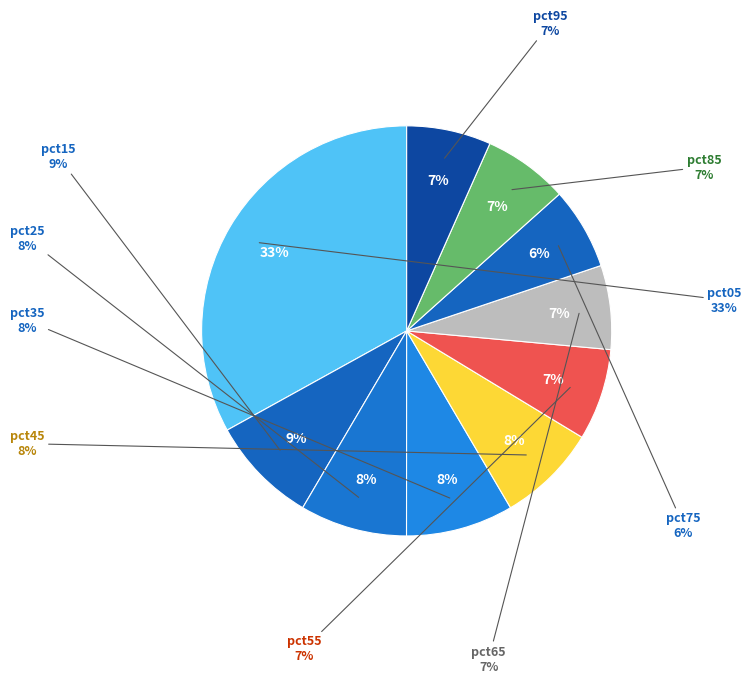

Is there a majority slice in this chart?

No